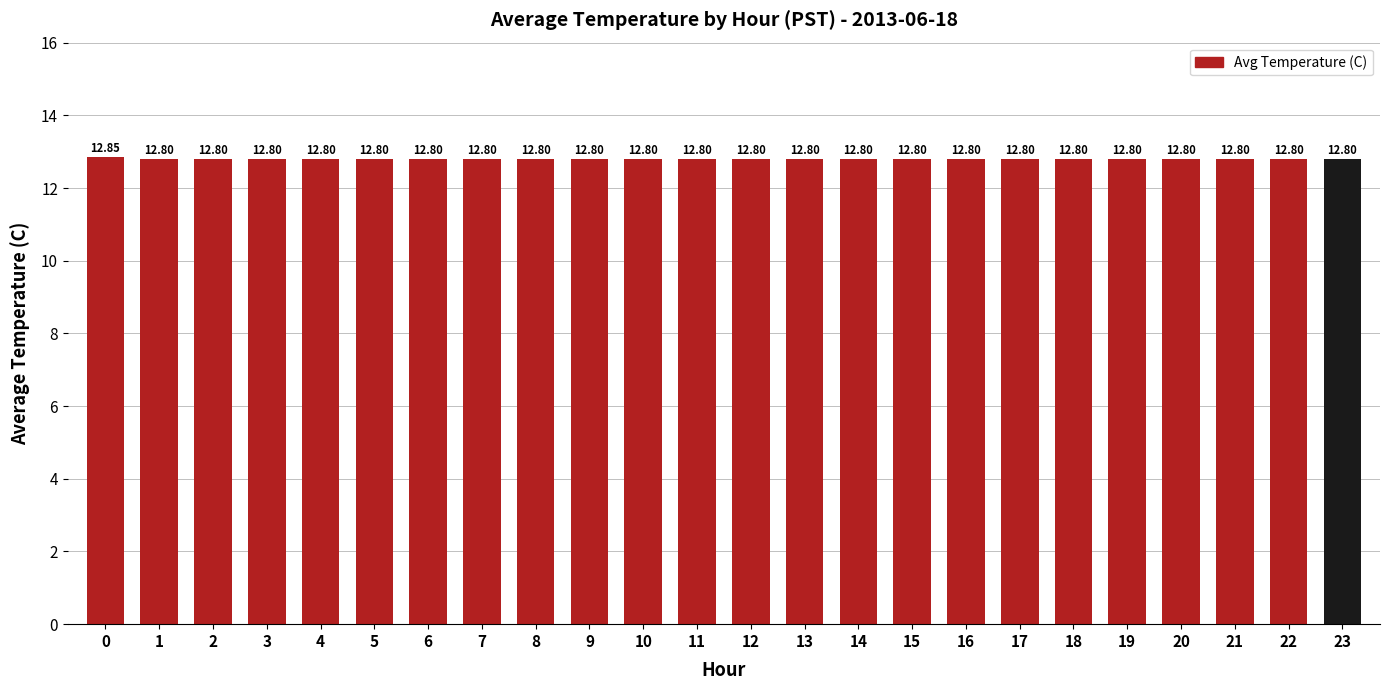

How many bars are there in total?

24